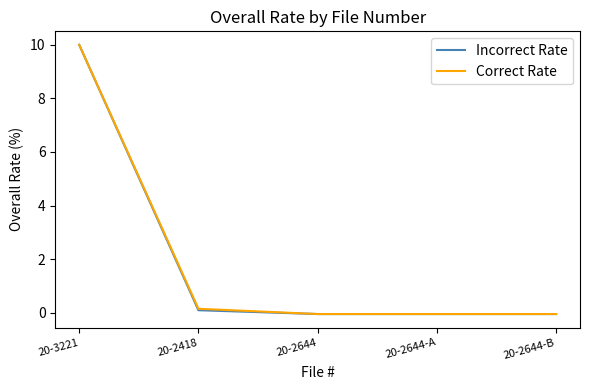

At which category is the sum across all series the highest?

20-3221